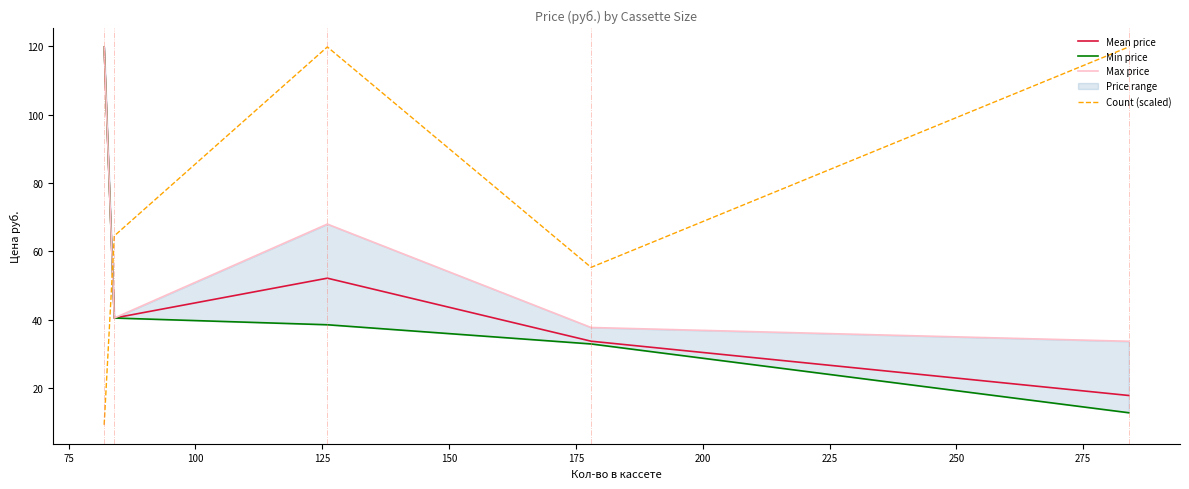

How many values in the Count (scaled) series are below 64?

2